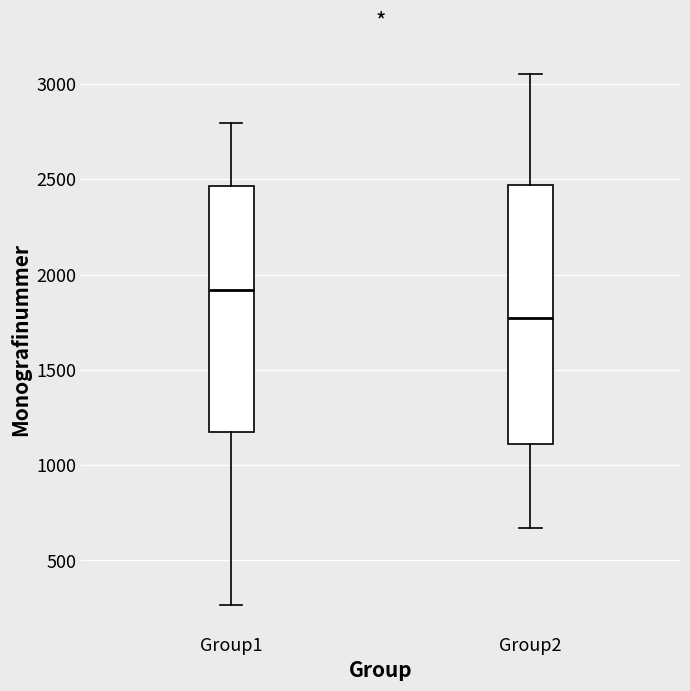

Reading left to right, transcribe this box plot: for each box, give where its median line is, the range the box spans, and where its two whiskers end, as read against the y-axis. The values are not printed on the chart, so give them approximately, as read against the axis.

Group1: median 1900, box 1150 to 2450, whiskers 250 to 2800
Group2: median 1750, box 1100 to 2450, whiskers 650 to 3050